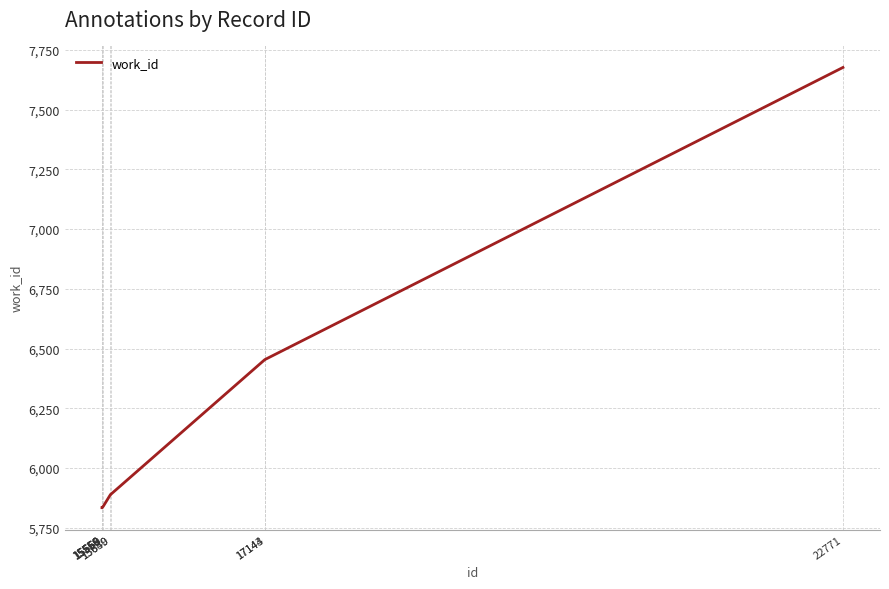

What is the difference between the values at 15559 and 15569?

6